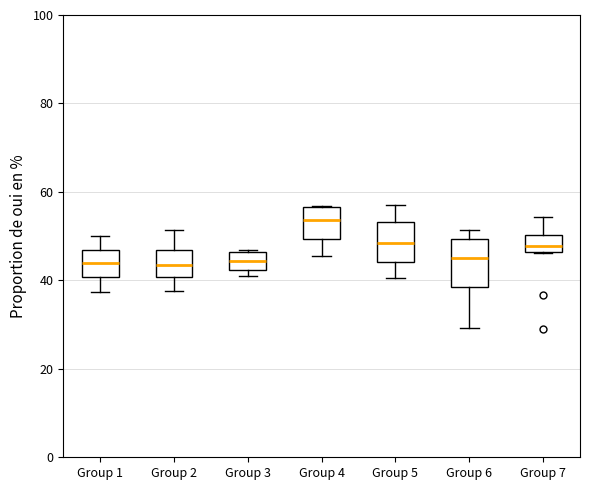

Reading left to right, transcribe this box plot: for each box, give where its median line is, the range the box spans, and where its two whiskers end, as read against the y-axis. The values are not printed on the chart, so give them approximately, as read against the axis.

Group 1: median 44, box 40 to 46, whiskers 38 to 50
Group 2: median 44, box 40 to 46, whiskers 38 to 52
Group 3: median 44, box 42 to 46, whiskers 40 to 46
Group 4: median 54, box 50 to 56, whiskers 46 to 56
Group 5: median 48, box 44 to 54, whiskers 40 to 56
Group 6: median 46, box 38 to 50, whiskers 30 to 52
Group 7: median 48, box 46 to 50, whiskers 46 to 54